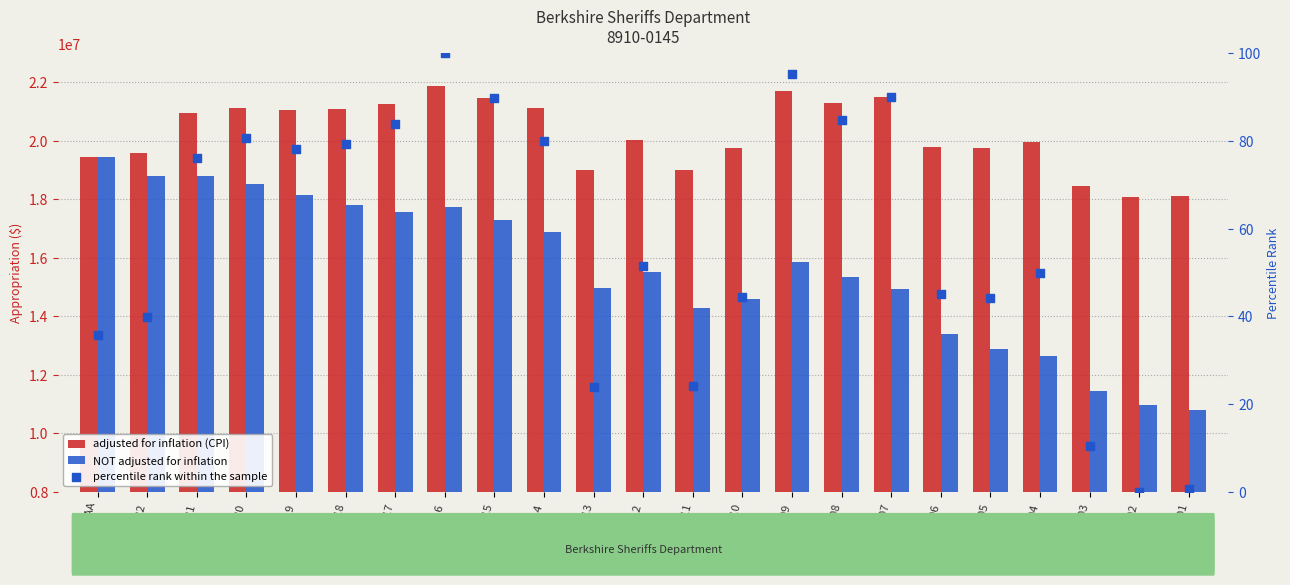

What is the total value across all series at FY20?

39652547.7